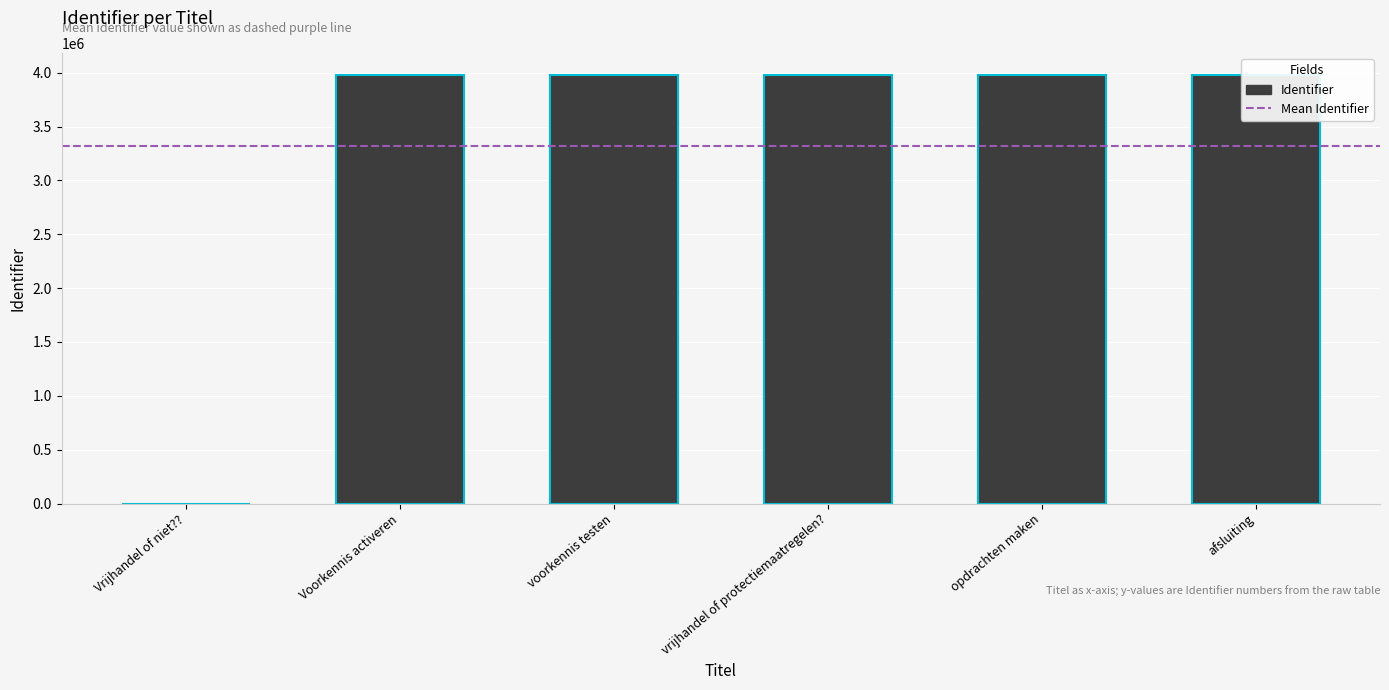

How many values are below 3982931?

3